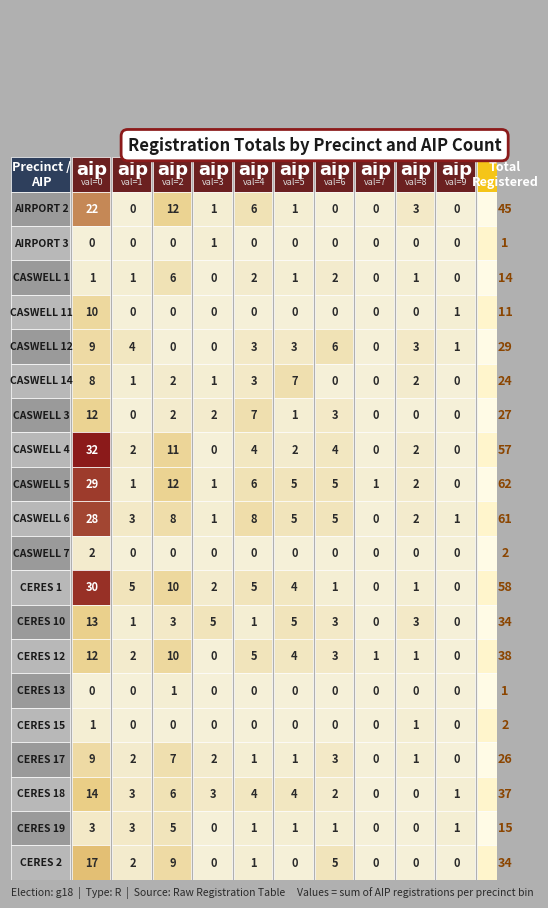

What value does the 1 series have at 12?

1